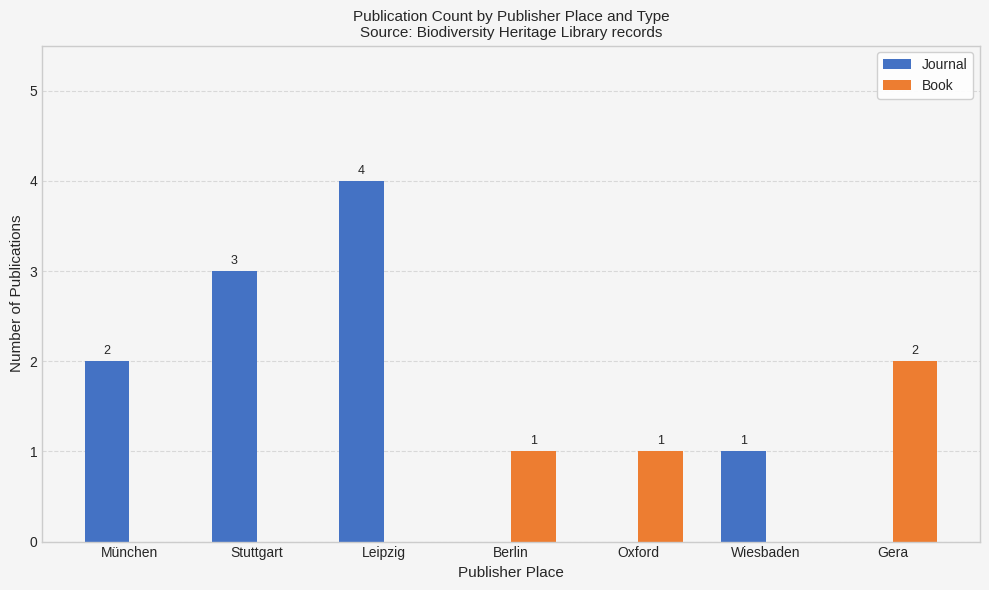

True or false: Book has a value of 0 at München.

True